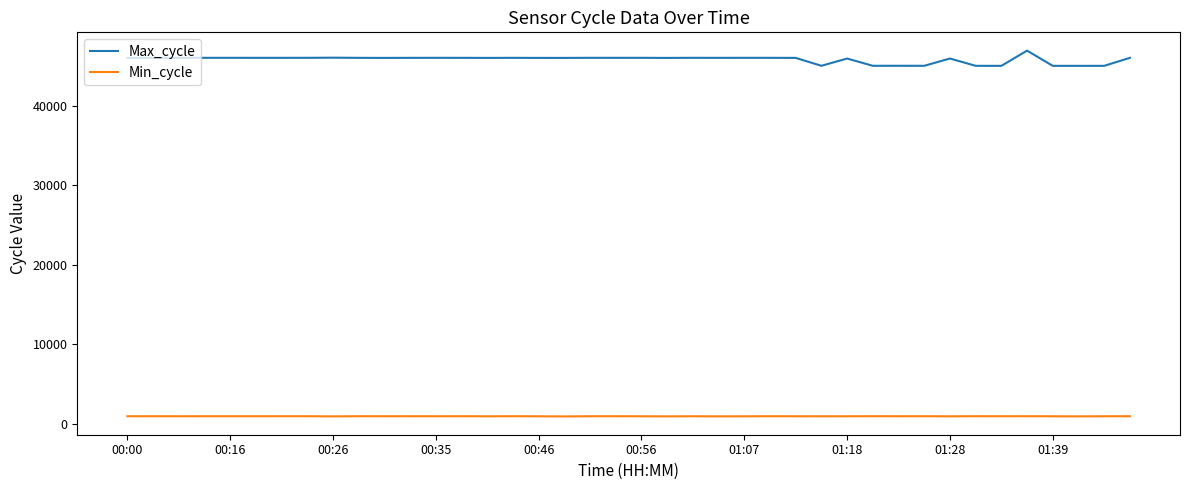

True or false: Min_cycle and Max_cycle cross at least once.

False